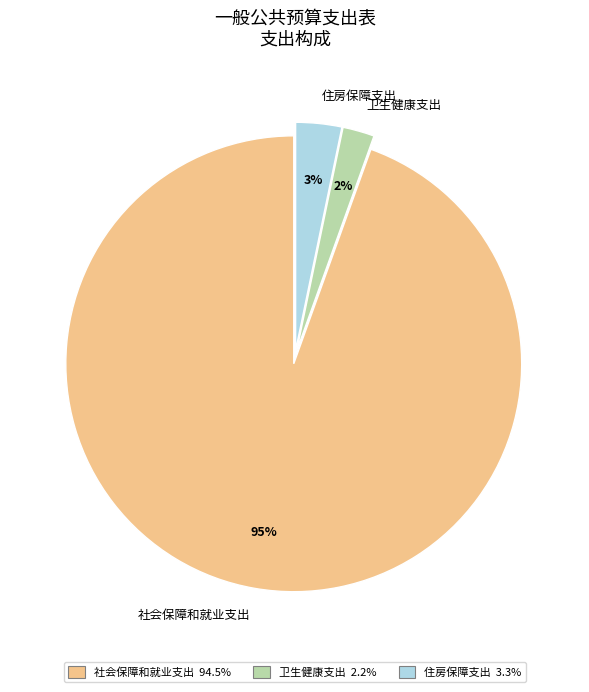

Which category accounts for the majority?

社会保障和就业支出